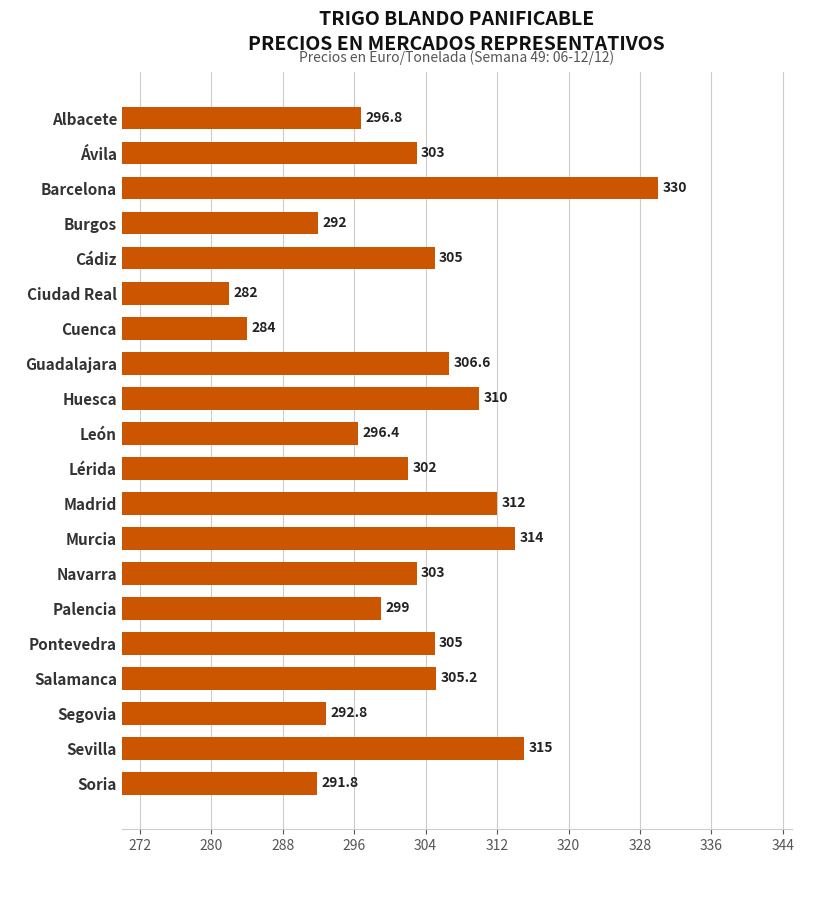

What is the maximum value shown in the chart?

330.0